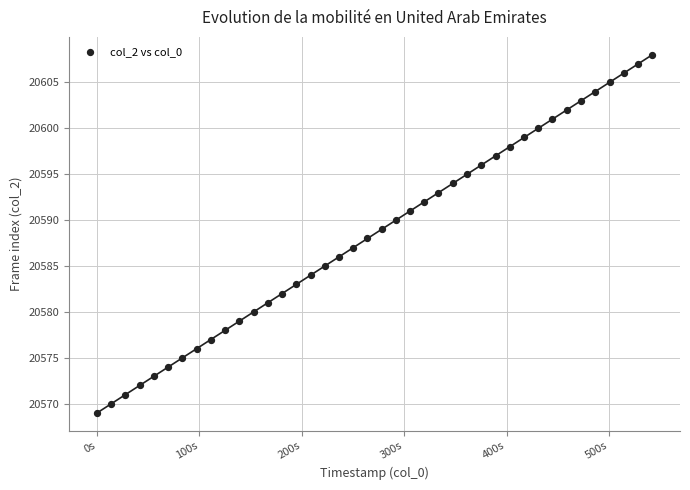

What is the range of Y values (max minus min)?

39